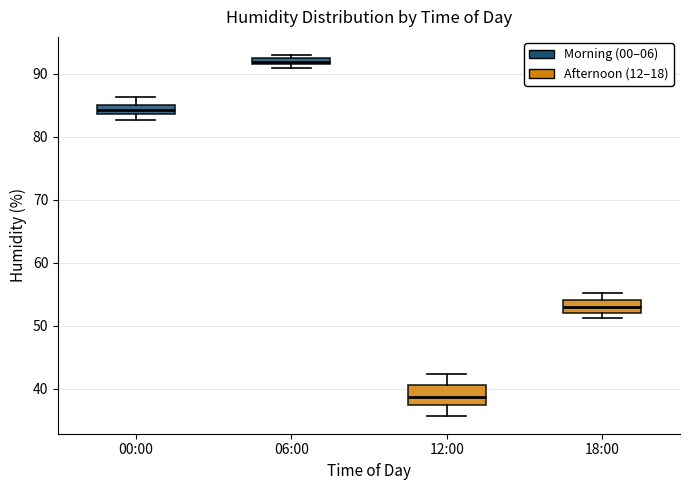

Which box is the tallest, from its lower edge to its upper edge?

12:00